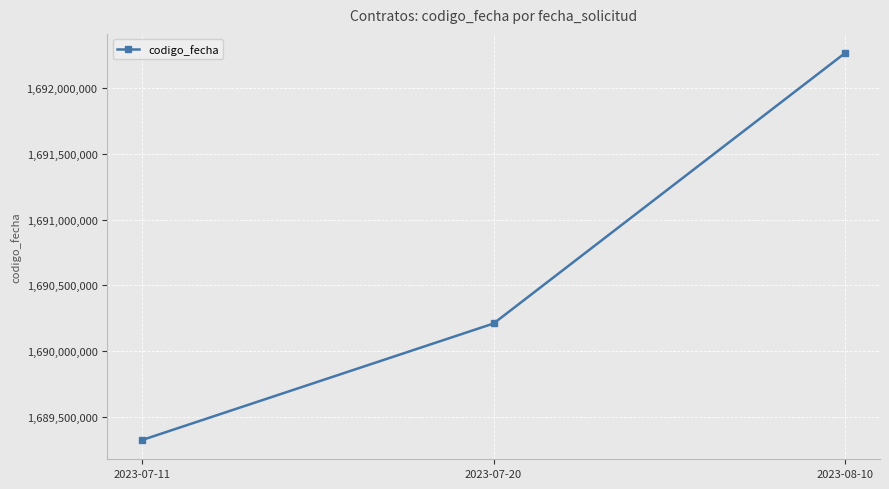

The chart shows a value of 1689322908 at 2023-07-11. True or false?

True